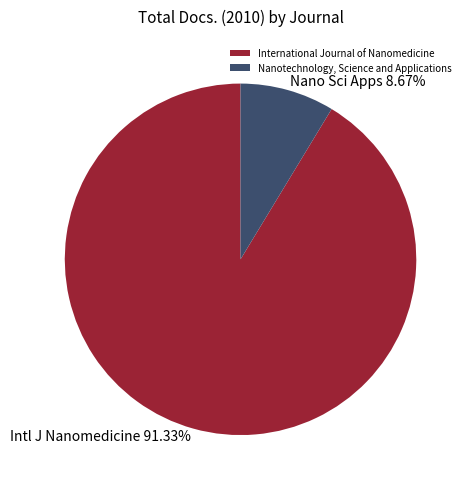

Between Nanotechnology, Science and Applications and International Journal of Nanomedicine, which is larger?

International Journal of Nanomedicine